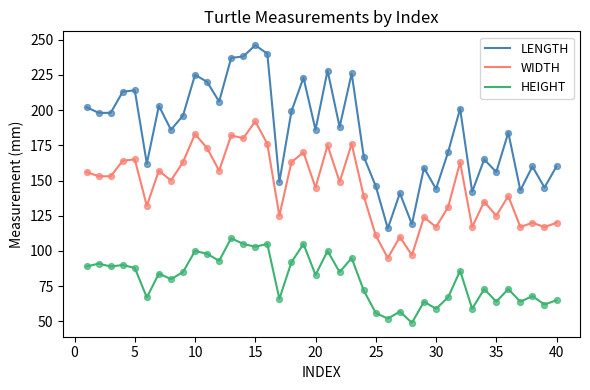

Which series has the largest total across all categories?

LENGTH